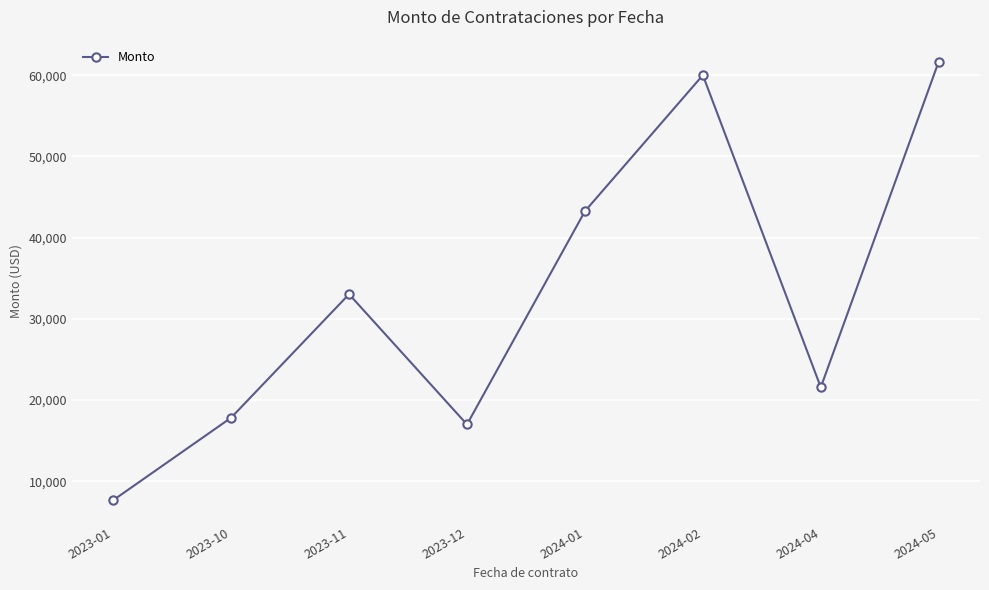

Which label corresponds to the largest value in the chart?

2024-05